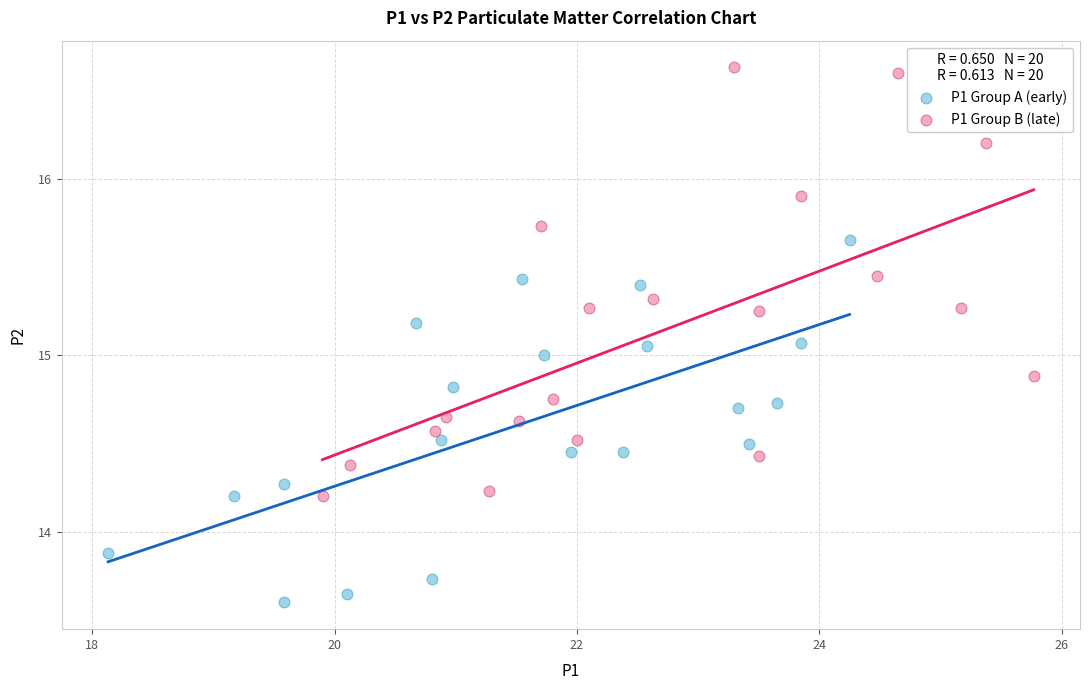

Which series has the widest spread of Y values?

P1 Group B (late)